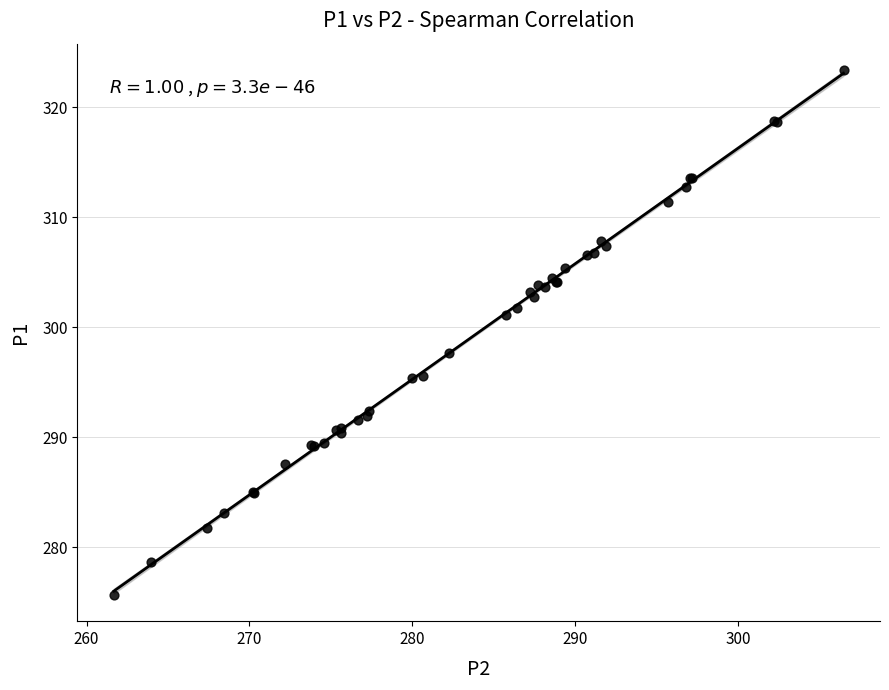

What Y value in the scatter plot is closest to 299?

297.6